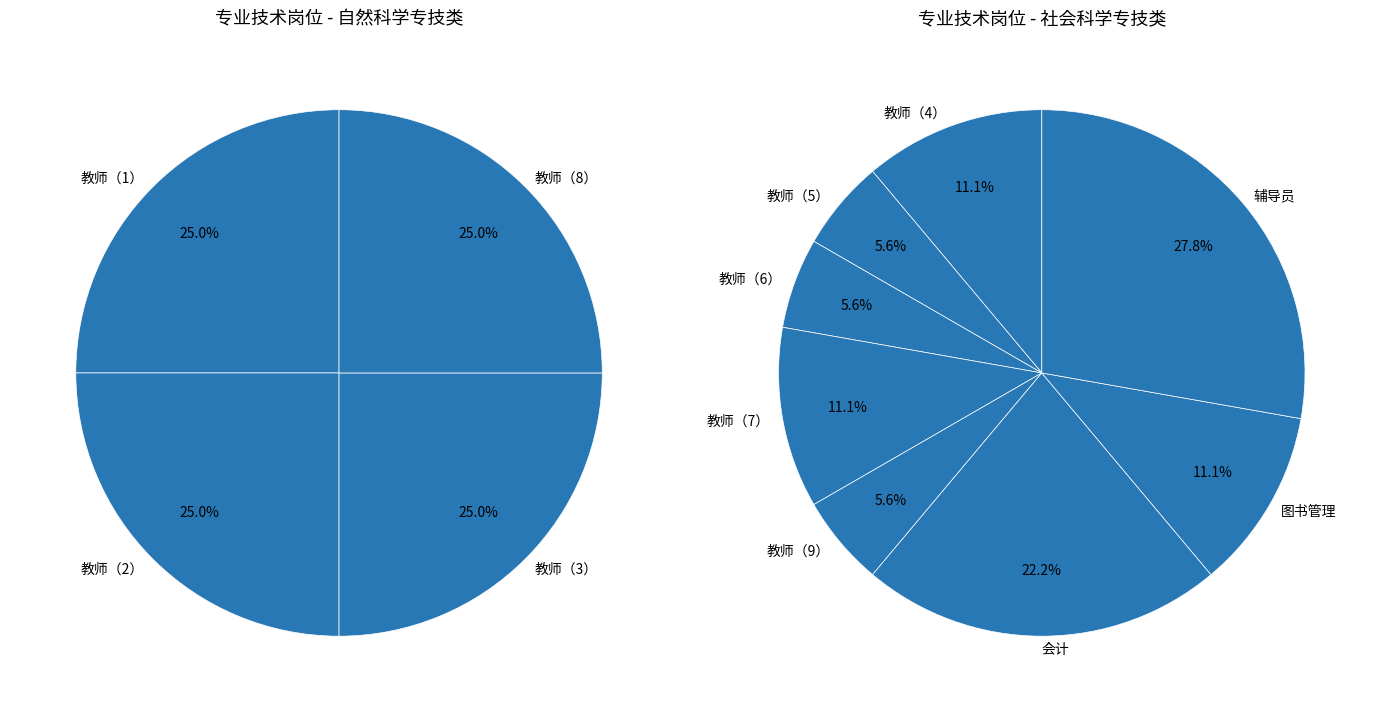

What is the largest slice in the pie chart?

辅导员